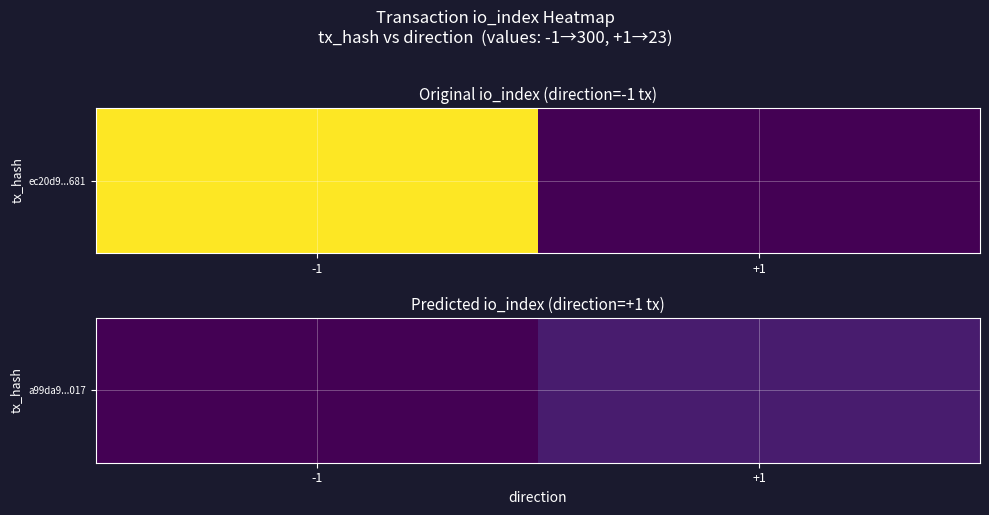

What is the sum of all values?

23